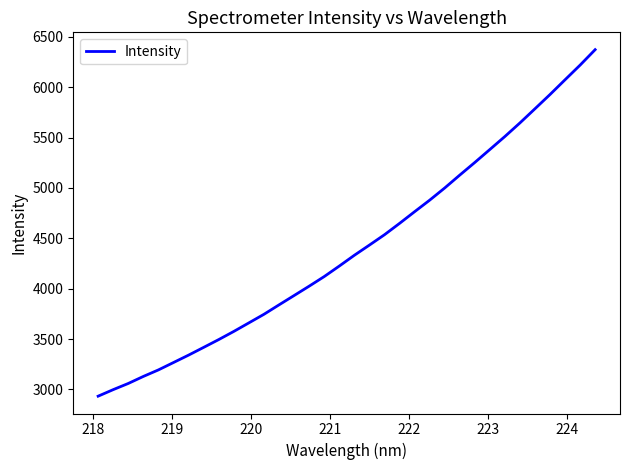

What is the maximum value shown in the chart?

6372.3